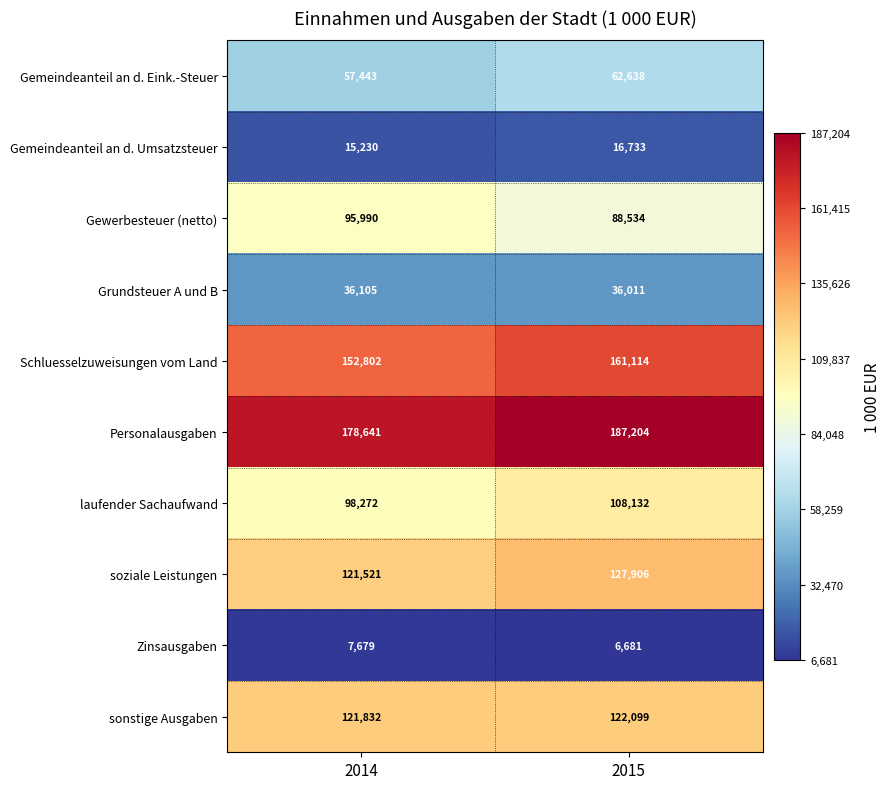

What is the minimum value shown in the chart?

6681